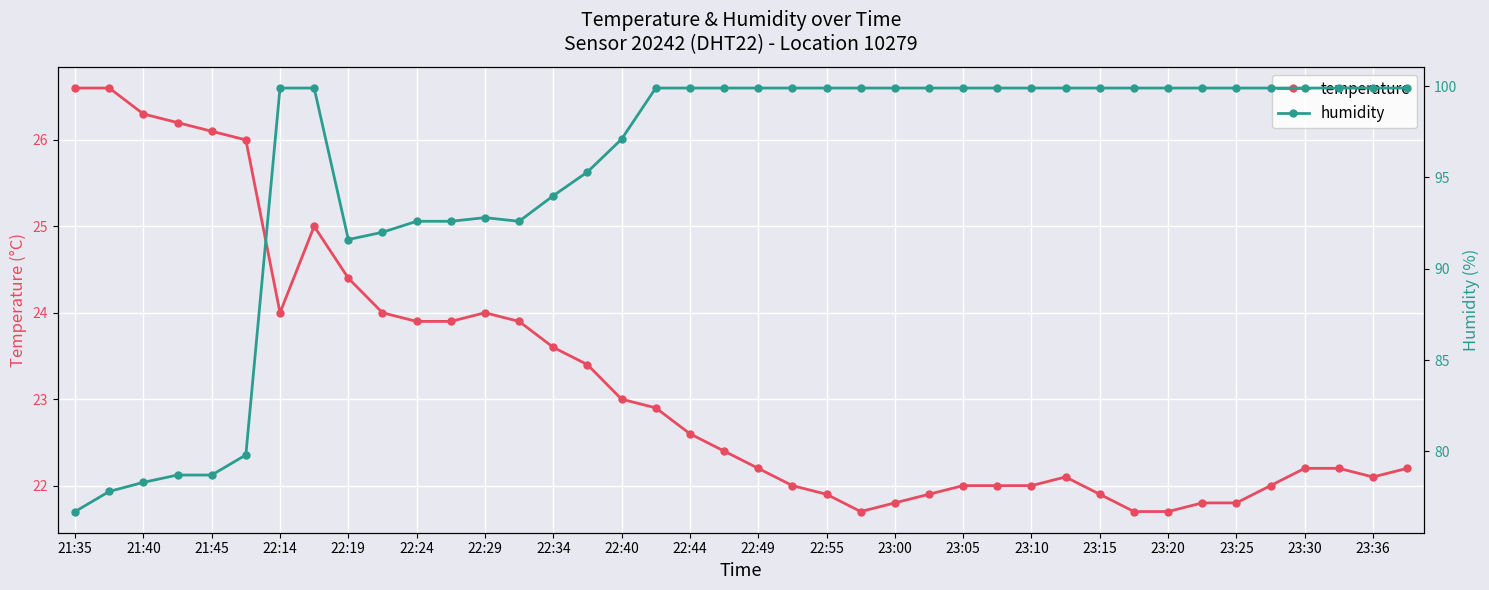

True or false: temperature has a value of 17.0 at 21:45.

False